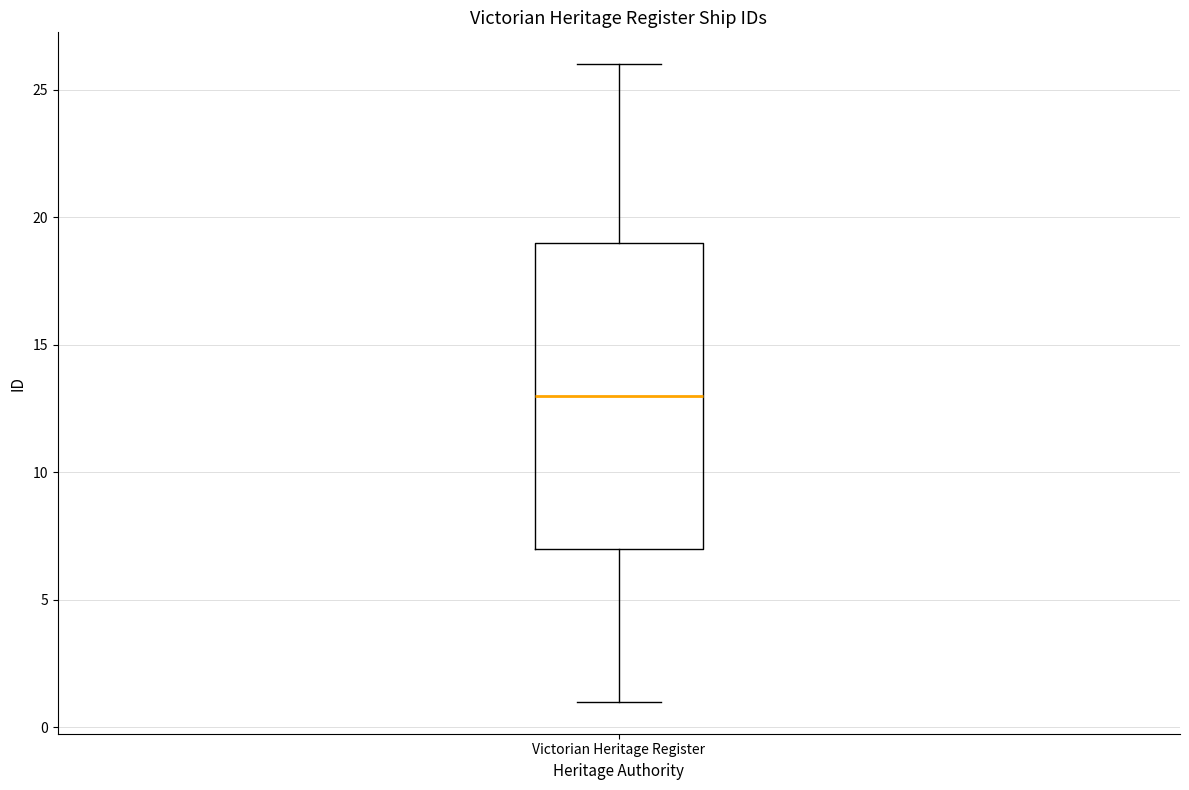

Read this box plot against the y-axis: the position of the median line, the range covered by the box, and the ends of both whiskers. The values are not printed on the chart, so give them approximately, as read against the axis.

median 13, box 7 to 19, whiskers 1 to 26